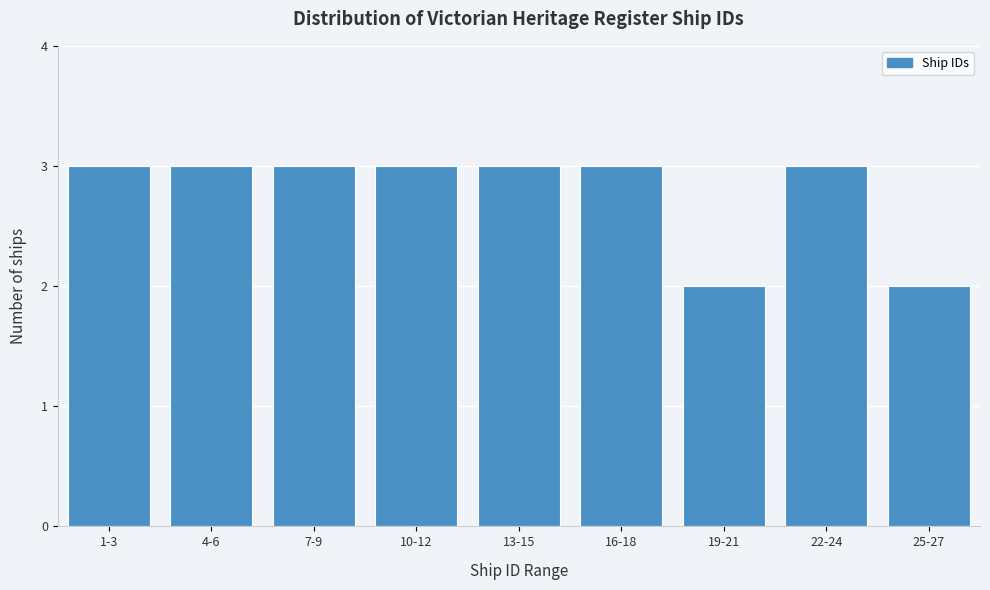

Reading right to left, what are all the values shown in this chart?

25-27=2	22-24=3	19-21=2	16-18=3	13-15=3	10-12=3	7-9=3	4-6=3	1-3=3